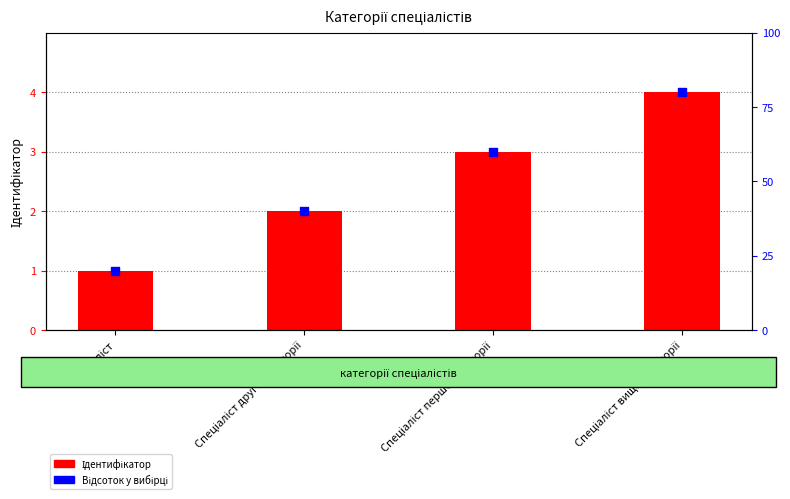

Which series contains the highest Y value?

Ідентифікатор